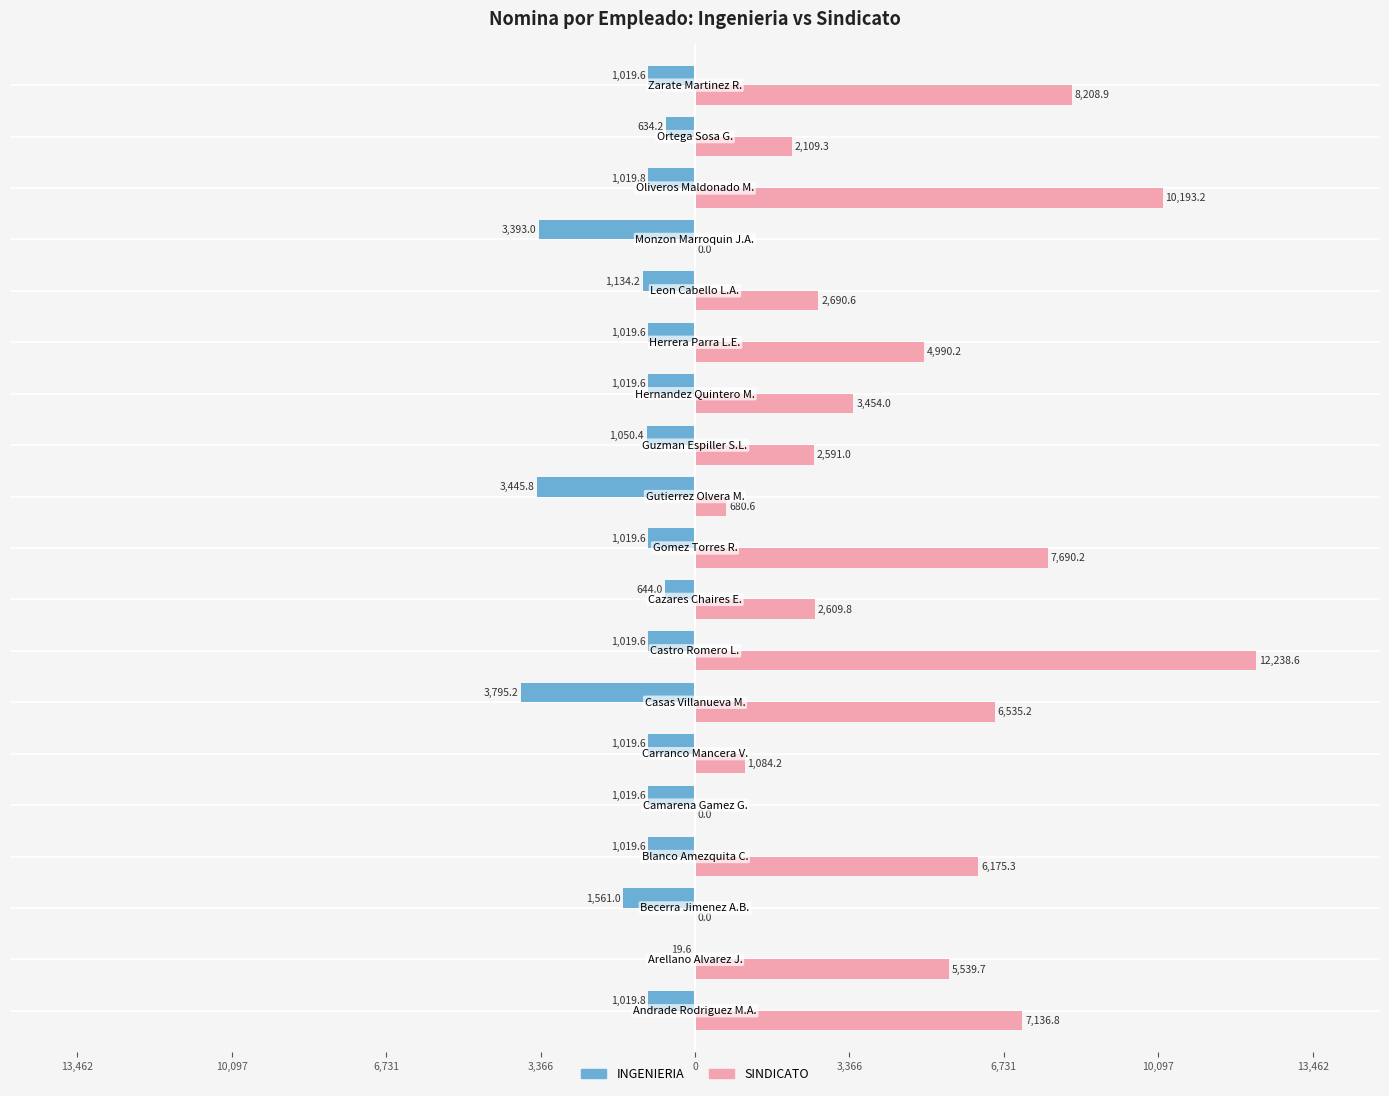

What are all the series names shown in the legend?

INGENIERIA, SINDICATO